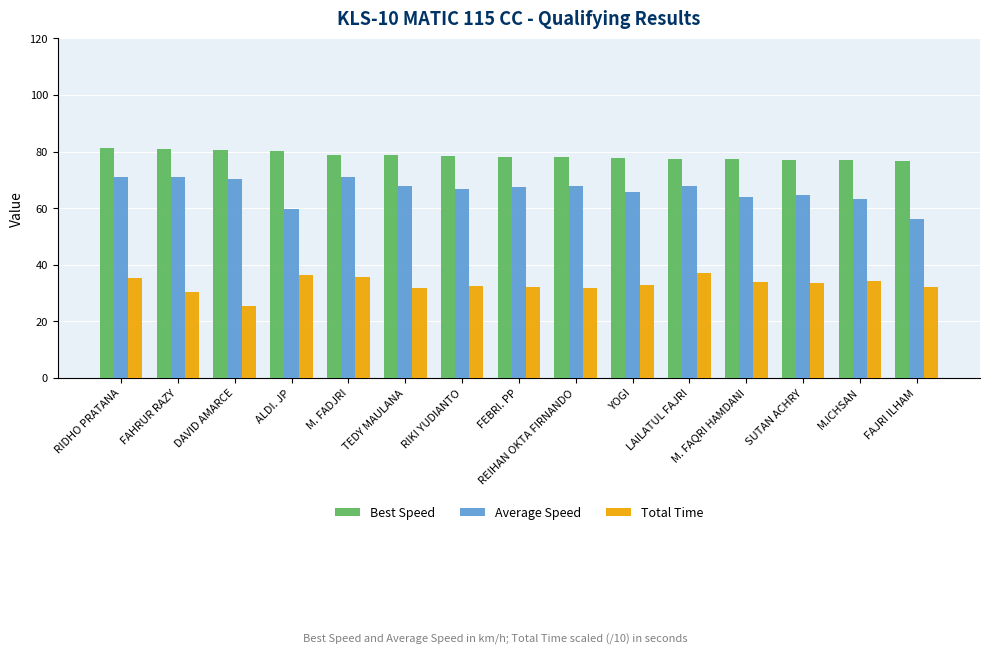

The Total Time series shows 32.0 at FAJRI ILHAM. True or false?

True